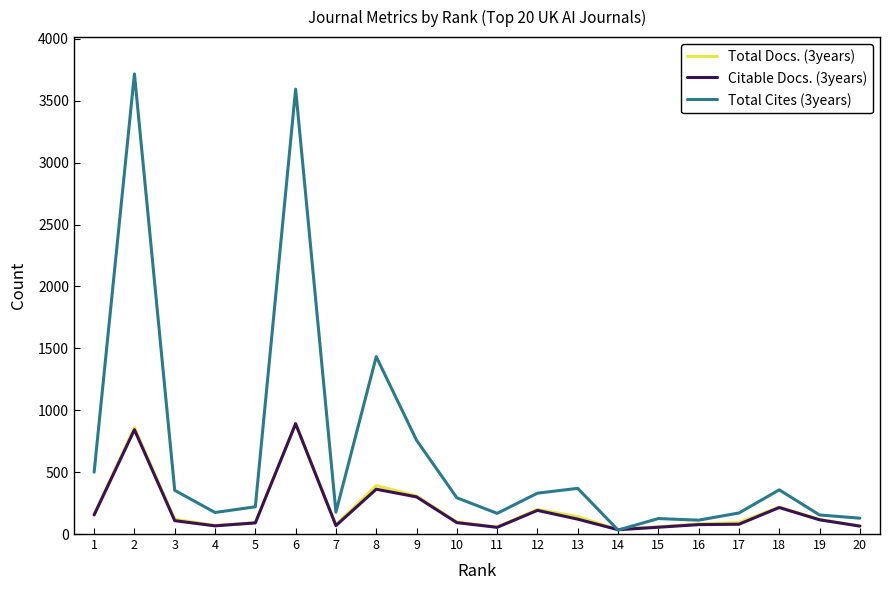

Which category has the highest value in the Total Docs. (3years) series?

6